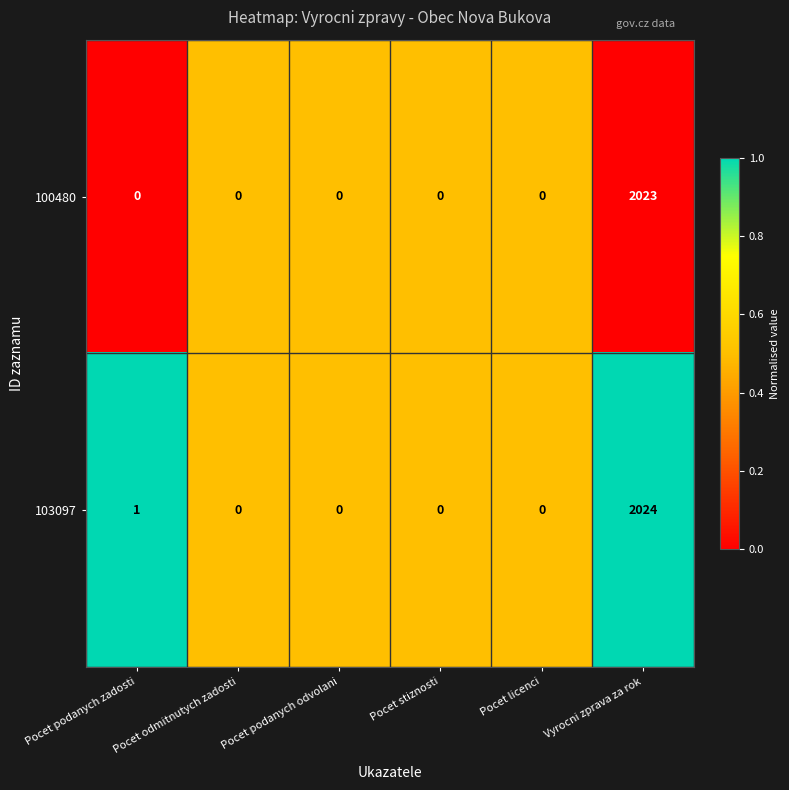

Which series has the largest total across all categories?

103097